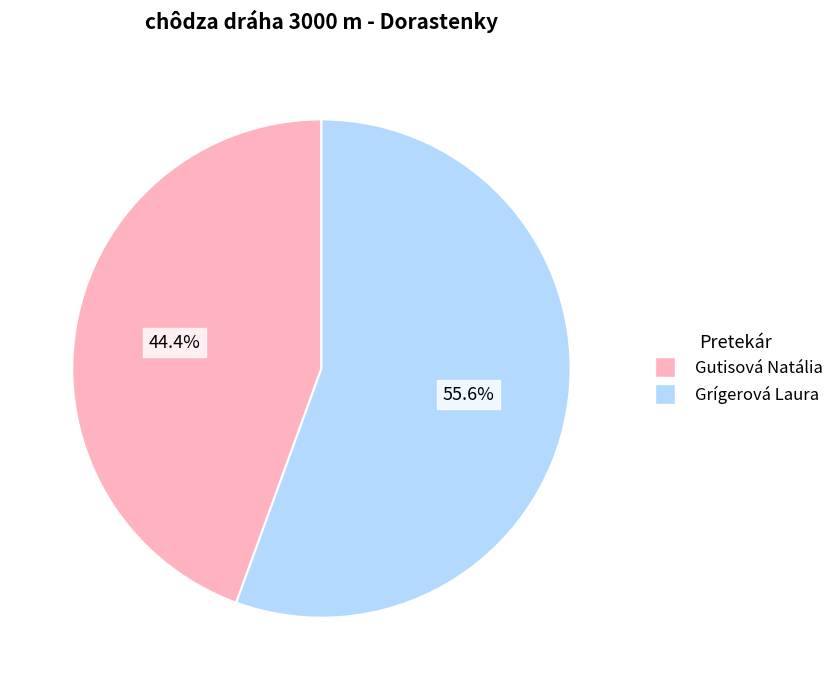

To the nearest percent, what portion does Grígerová Laura represent?

56%